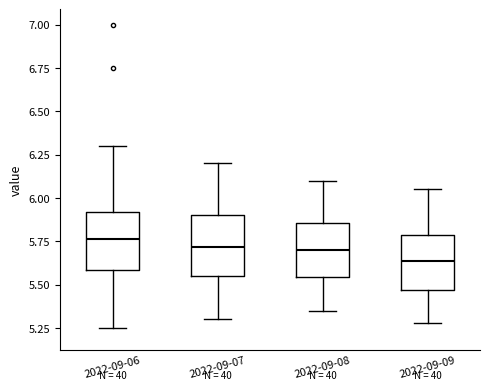

Which box has the lowest median line?

2022-09-09